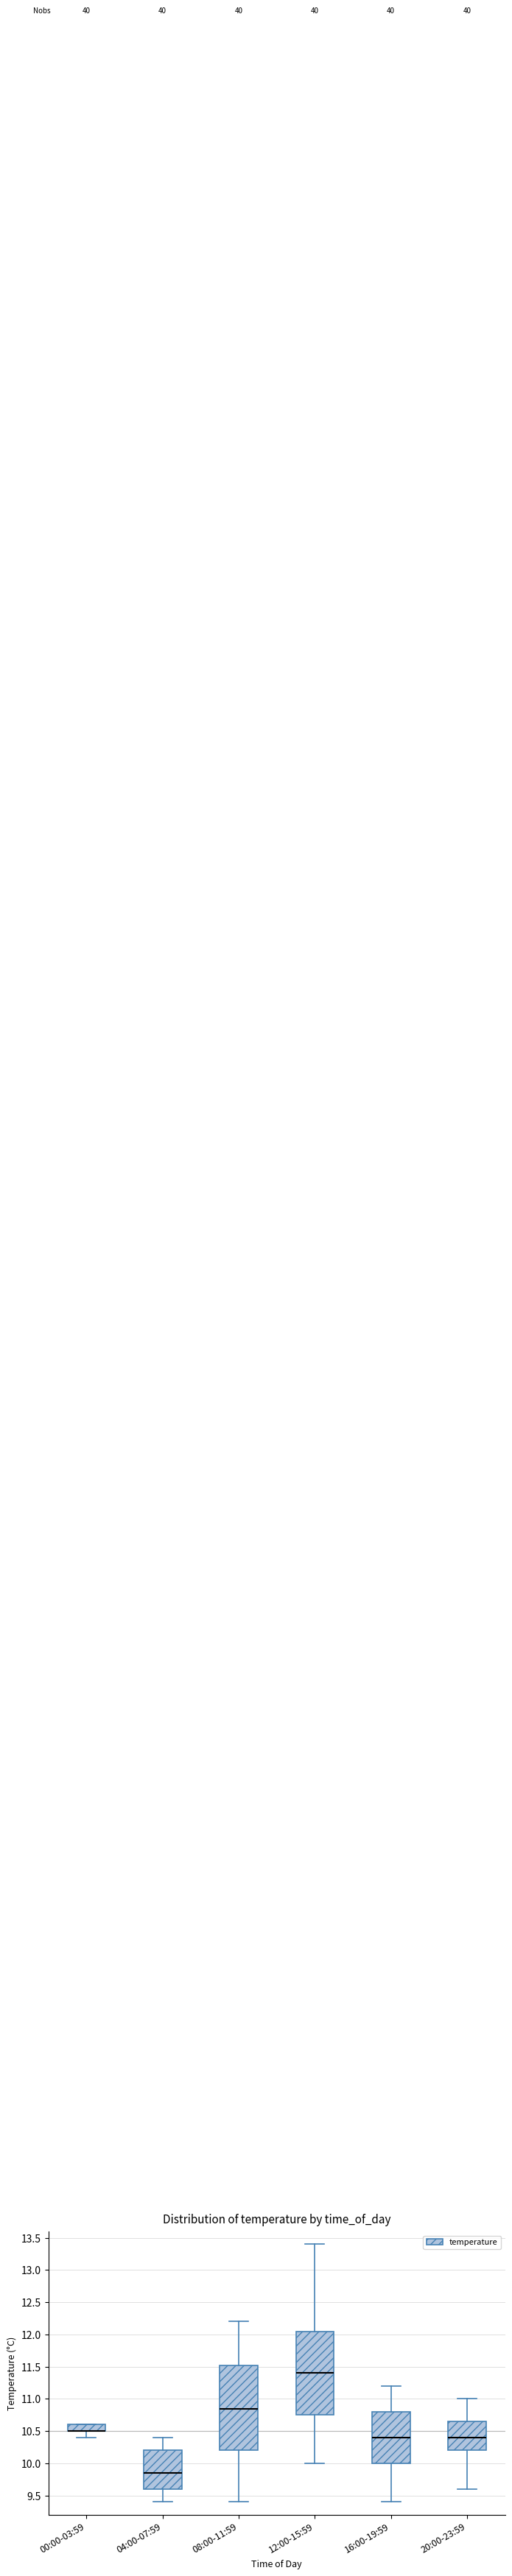

Where is the lower edge of the box for 16:00-19:59 on the y-axis? The values are not printed on the chart, so give them approximately, as read against the axis.

10.00